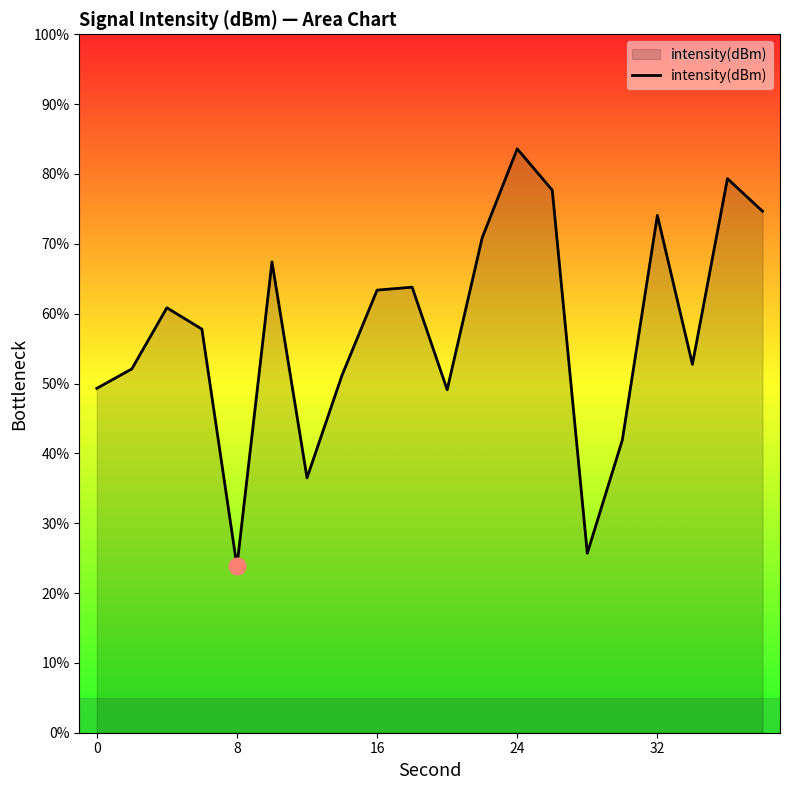

What is the smallest value displayed?

23.8